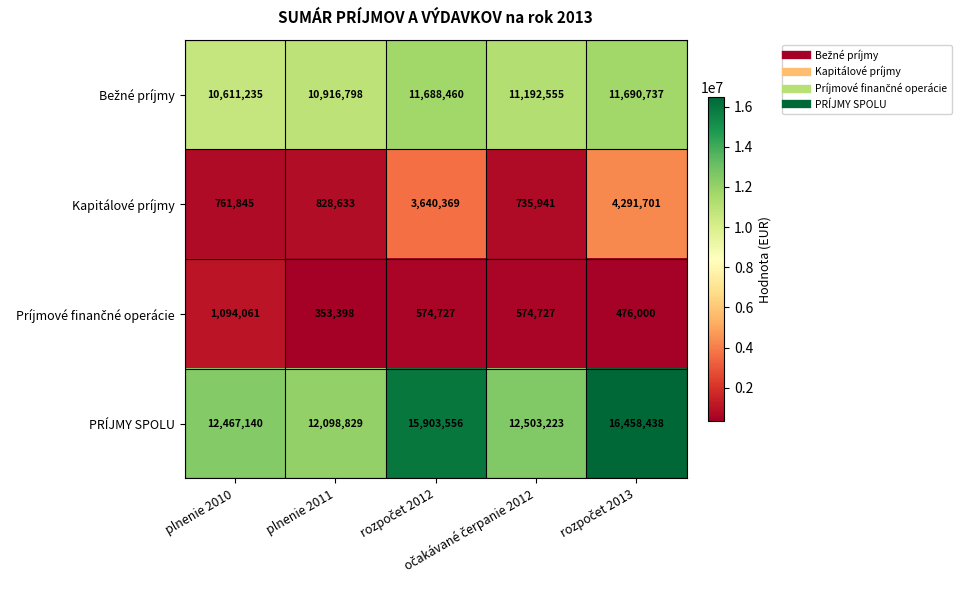

Count the number of data series in this chart.

4